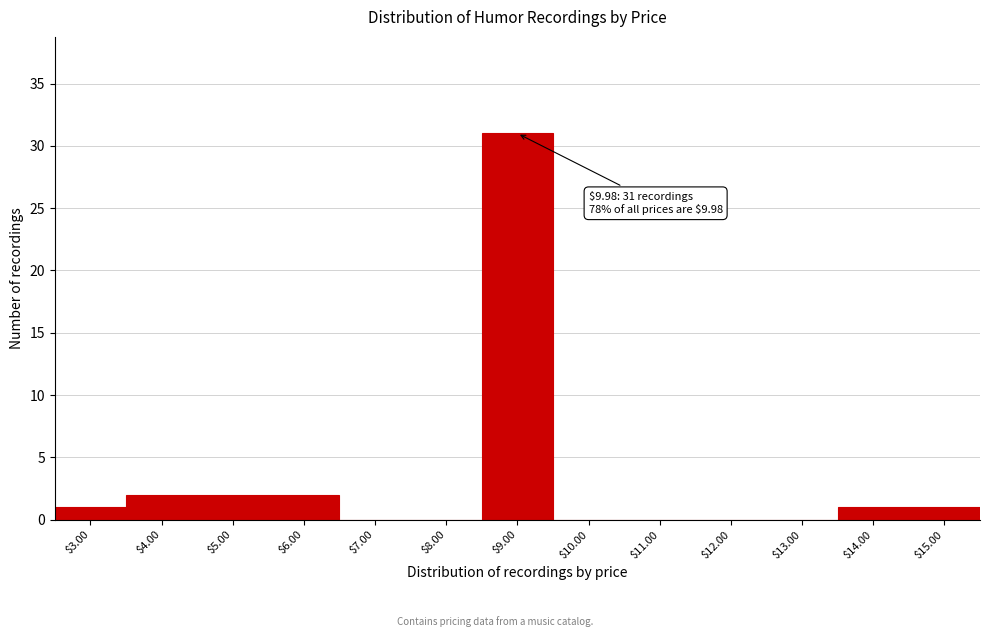

What is the maximum value shown in the chart?

31